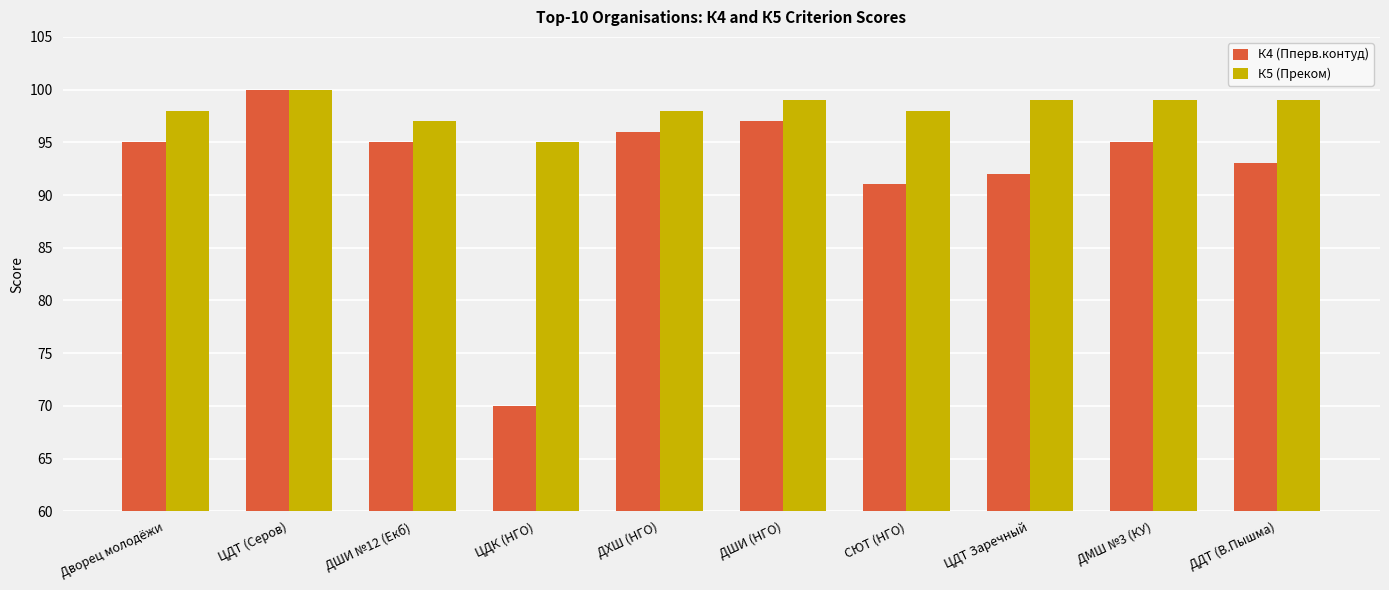

What value does the К5 (Преком) series have at СЮТ (НГО)?

98